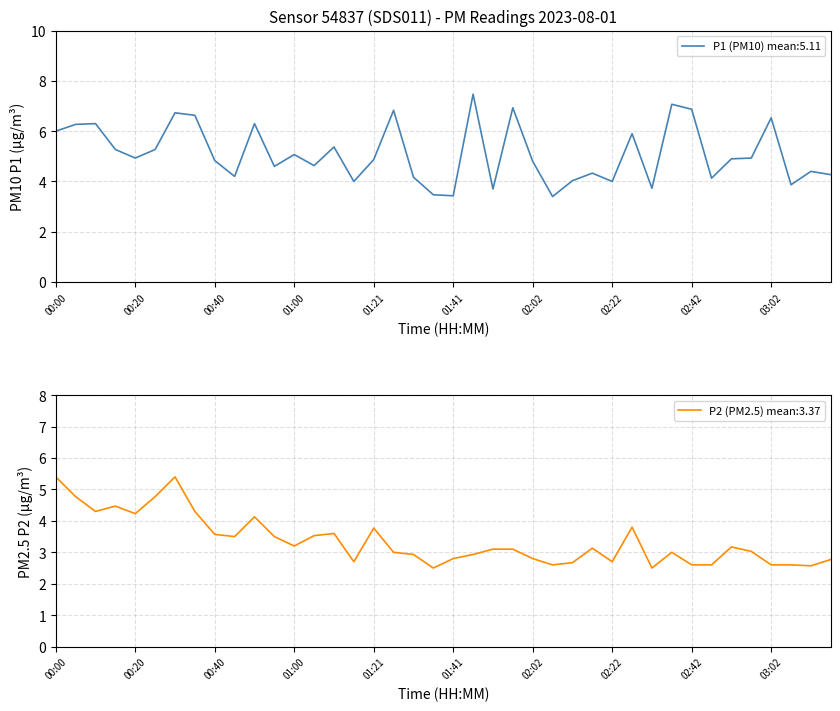

What is the total value across all series at 03:30?

7.0